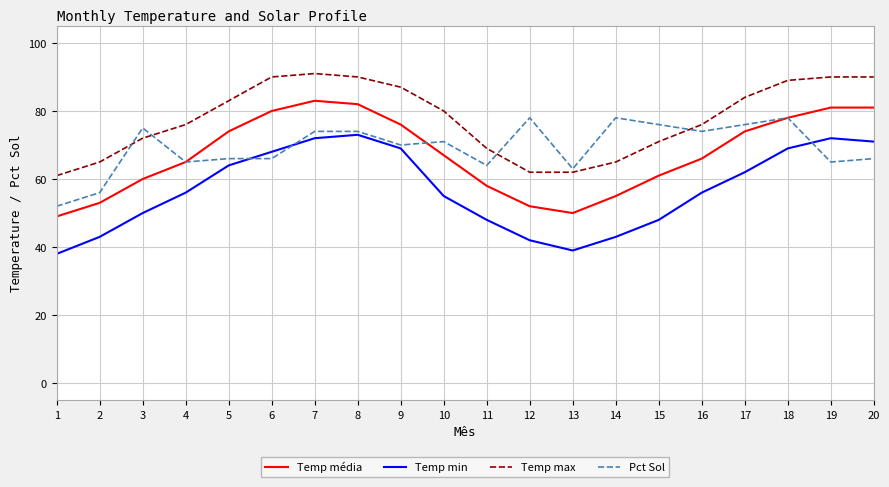

Reading left to right, extract all data points from this chart.

Temp média: 49	53	60	65	74	80	83	82	76	67	58	52	50	55	61	66	74	78	81	81
Temp min: 38	43	50	56	64	68	72	73	69	55	48	42	39	43	48	56	62	69	72	71
Temp max: 61	65	72	76	83	90	91	90	87	80	69	62	62	65	71	76	84	89	90	90
Pct Sol: 52	56	75	65	66	66	74	74	70	71	64	78	63	78	76	74	76	78	65	66